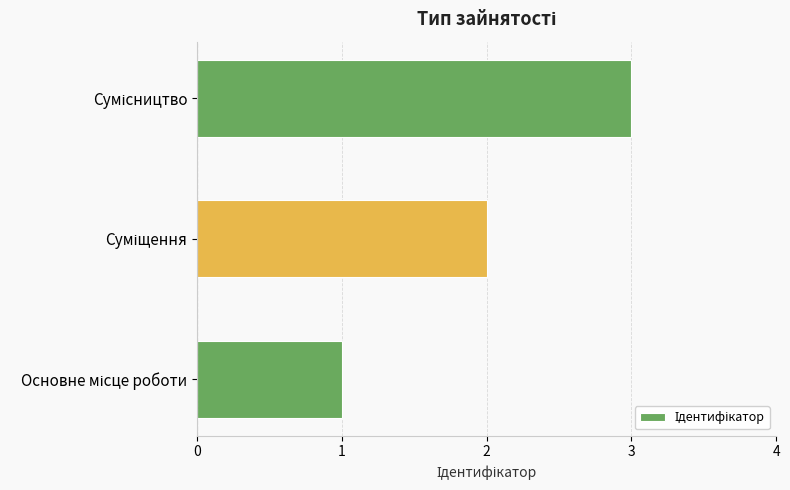

What is the average value?

2